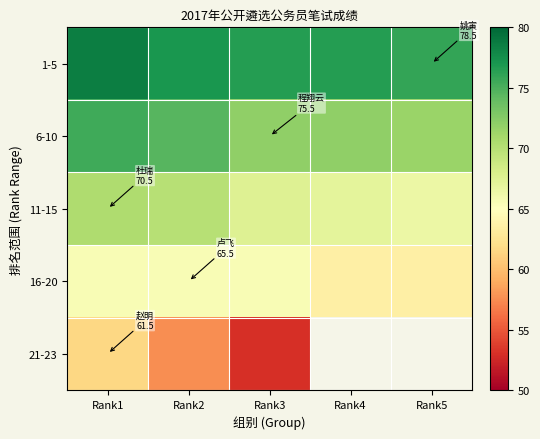

At Rank1, list the series in order from smallest to largest.

21-23, 16-20, 11-15, 6-10, 1-5